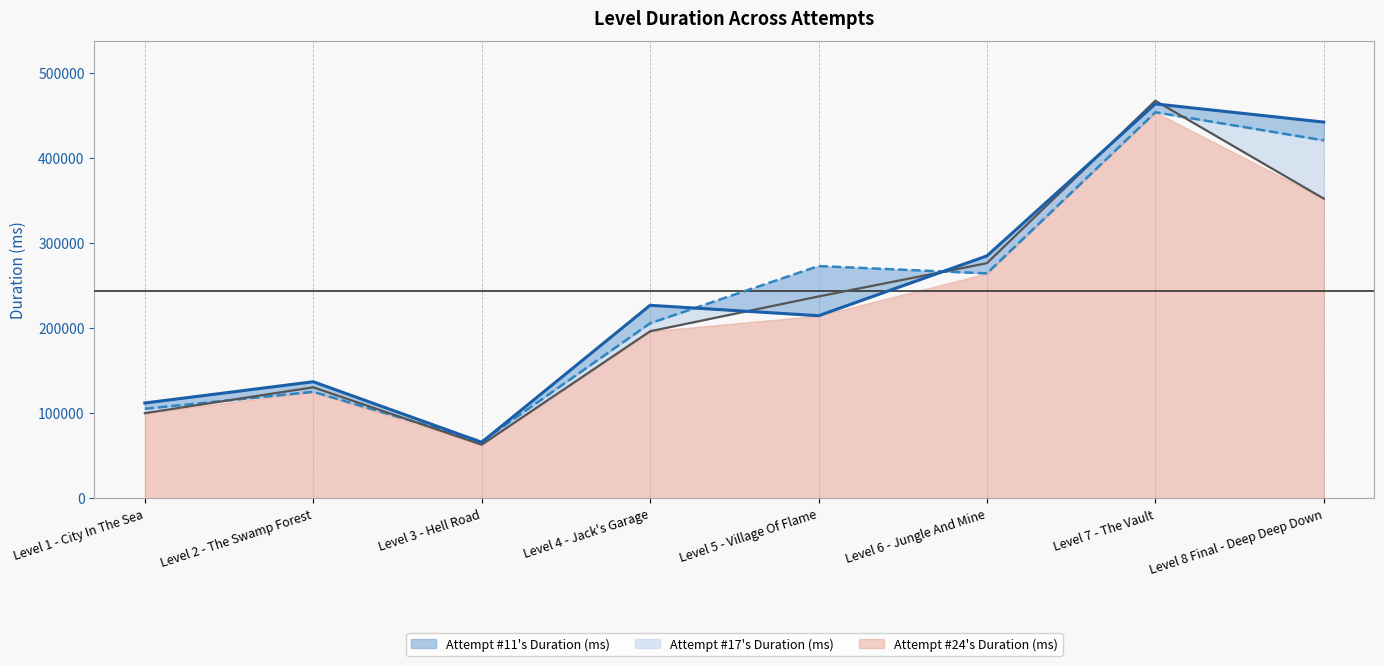

What is the difference between the second highest and second lowest values in the Attempt #17's Duration (ms) series?

315253